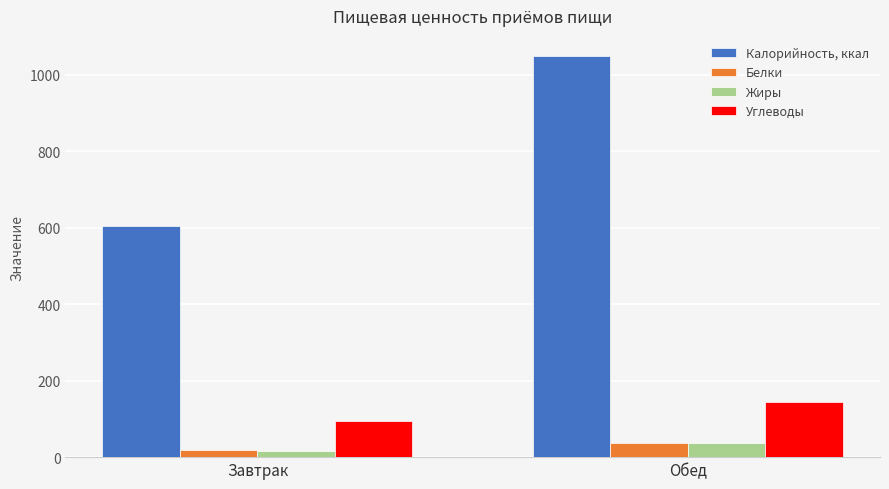

List the labels in order of Калорийность, ккал value, largest first.

Обед, Завтрак